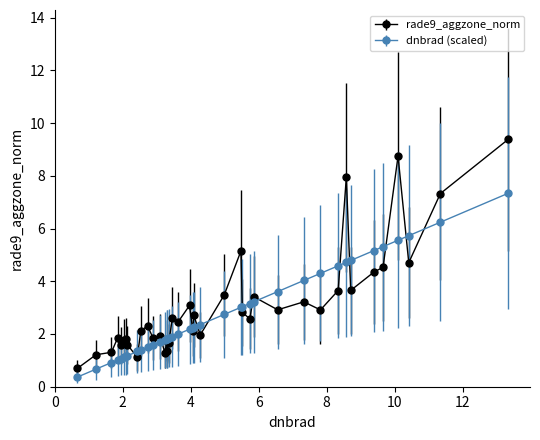

What is the value of the rade9_aggzone_norm point at the 5th from the left?

1.6